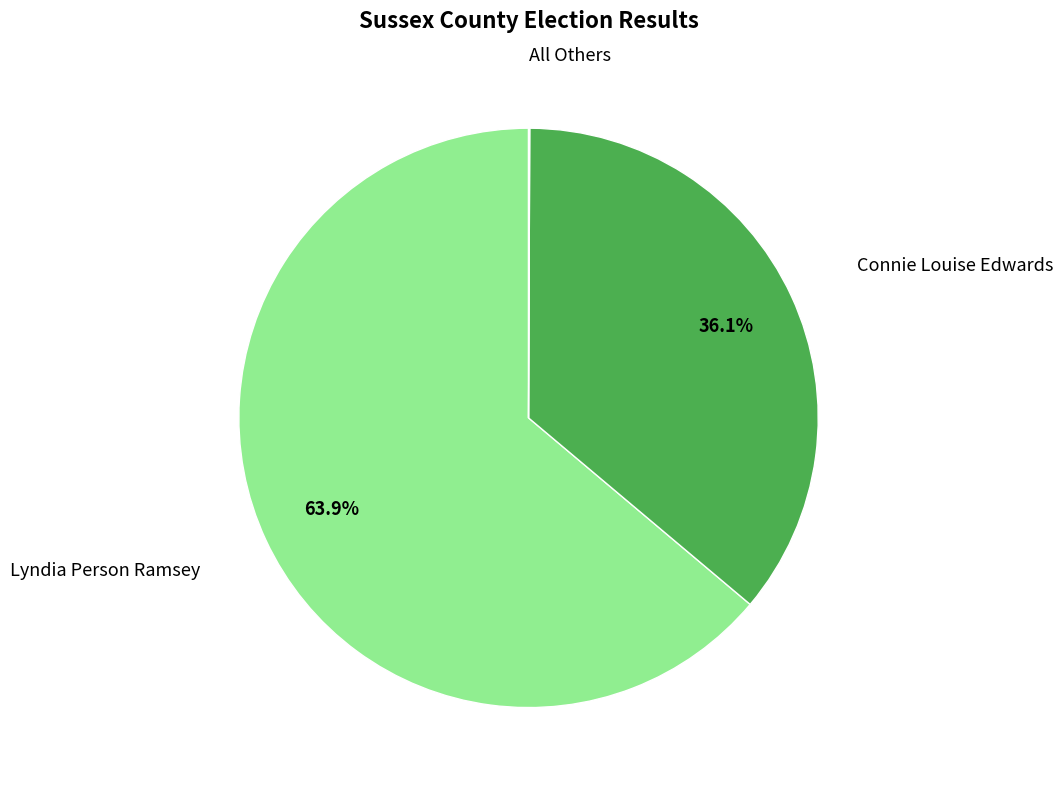

To the nearest percent, what portion does Lyndia Person Ramsey represent?

64%